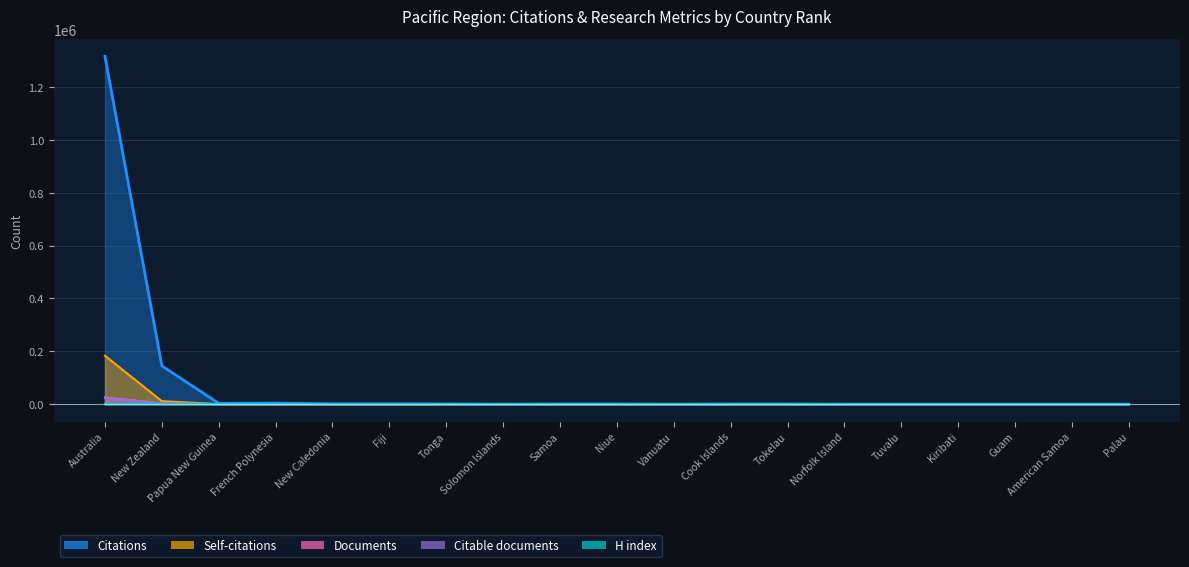

What position from the left is Niue?

10